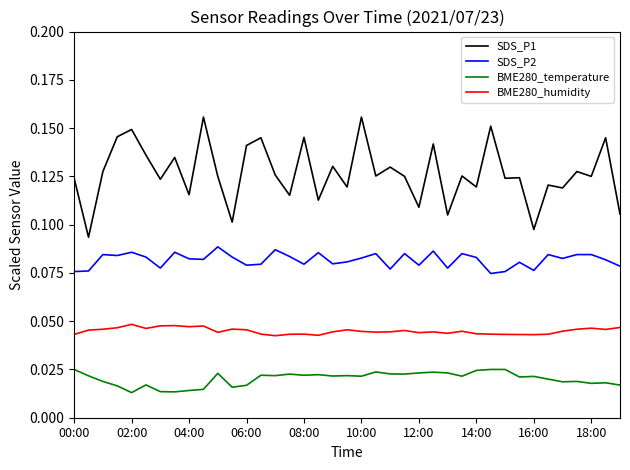

True or false: SDS_P2 and SDS_P1 intersect in this chart.

False